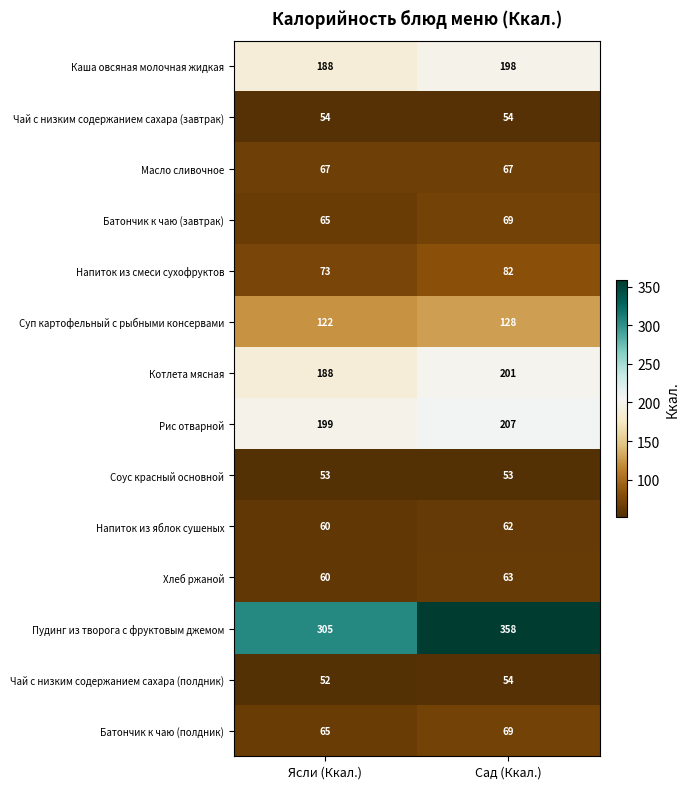

The Котлета мясная series shows 98 at Ясли (Ккал.). True or false?

False